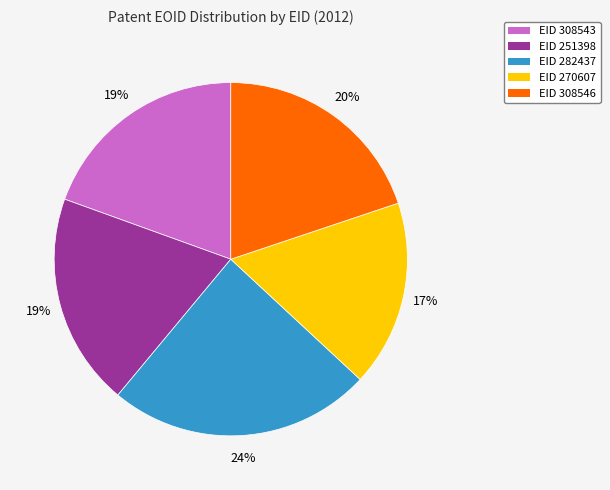

To the nearest percent, what is the difference between the largest and smallest slice percentages?

7%